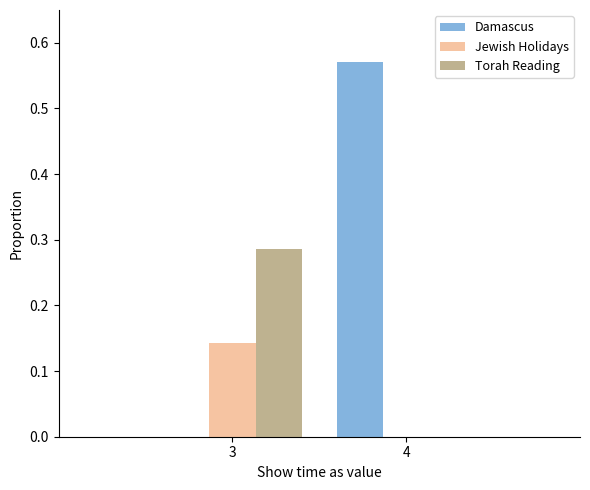

At which label does Damascus reach its peak?

4